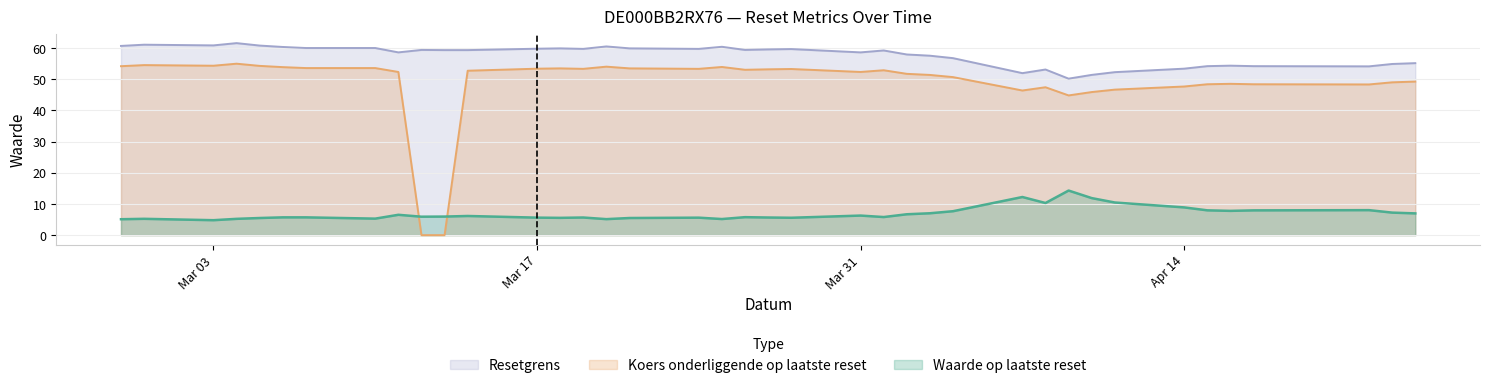

How many times do Waarde op laatste reset and Koers onderliggende op laatste reset cross each other?

2